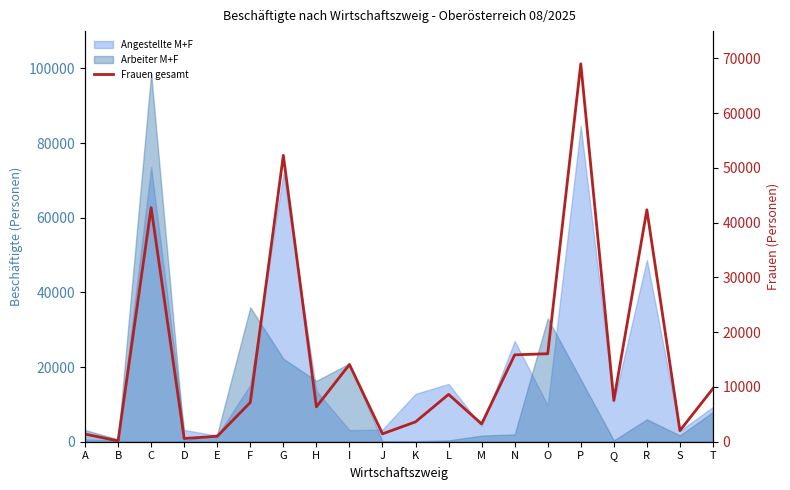

Reading left to right, what are all the values shown in this chart?

1393	152	42757	590	991	7179	52306	6371	14108	1440	3628	8645	3251	15870	16072	69024	7546	42362	2030	9718